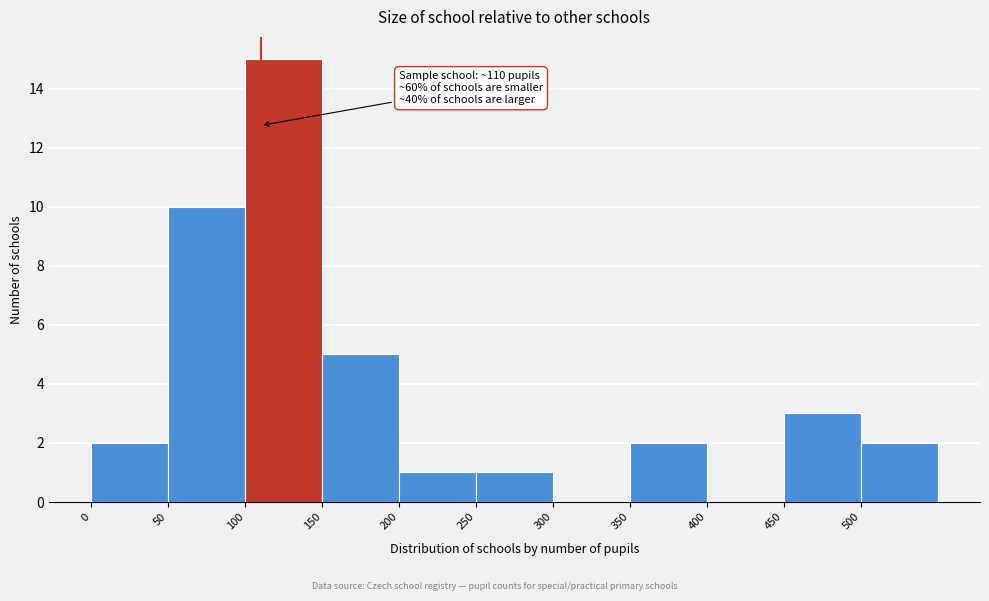

Over which range of the x-axis is the bar tallest?

100 to 150